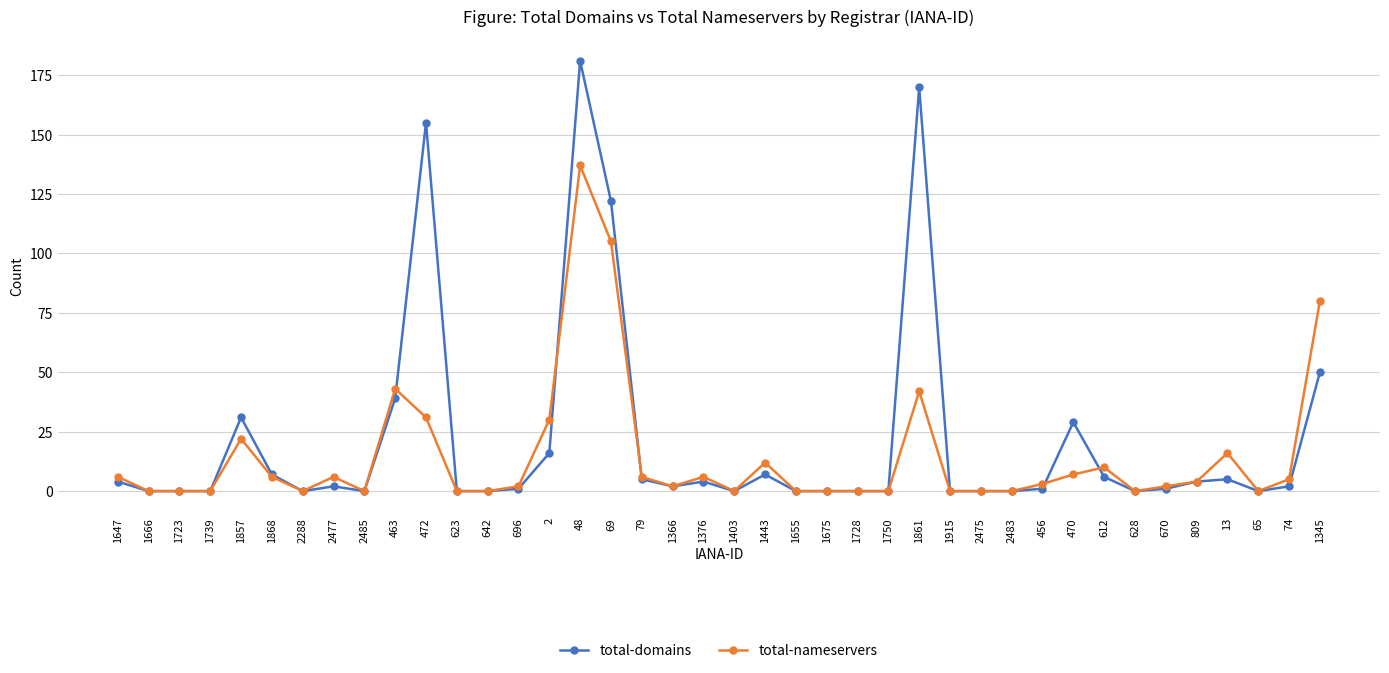

How many series are shown in this chart?

2